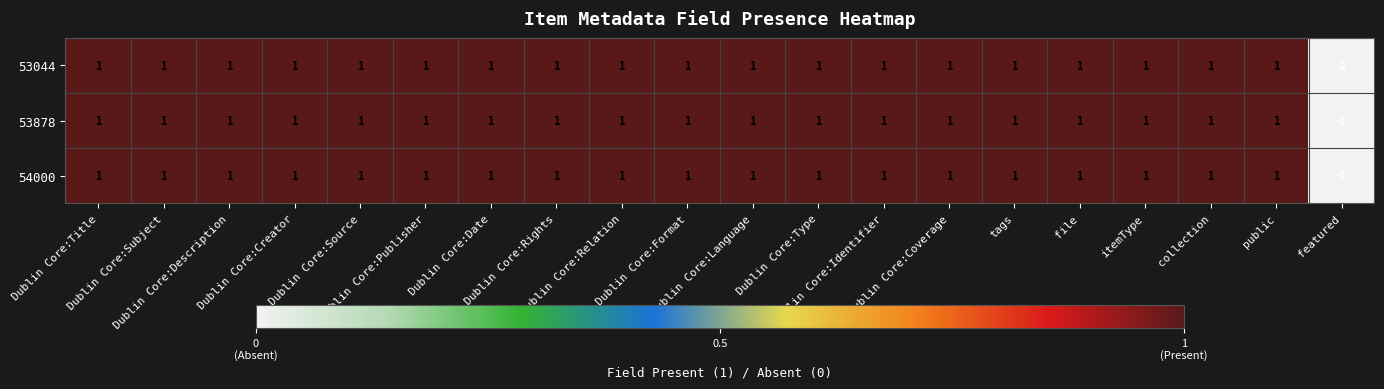

Count the 53044 values in the range 1 to 2.

19